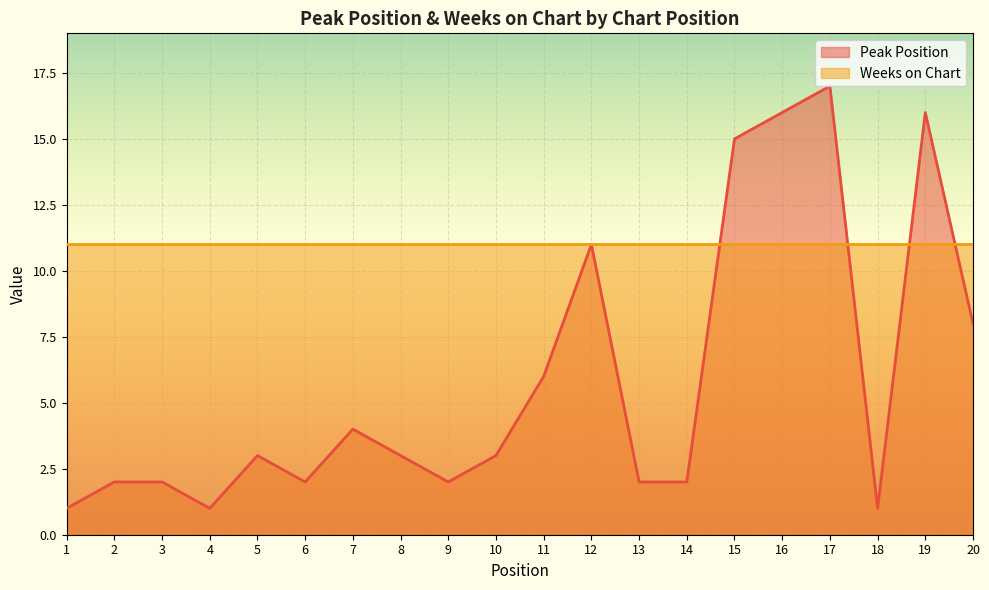

Reading right to left, what are all the values shown in this chart?

8	16	1	17	16	15	2	2	11	6	3	2	3	4	2	3	1	2	2	1